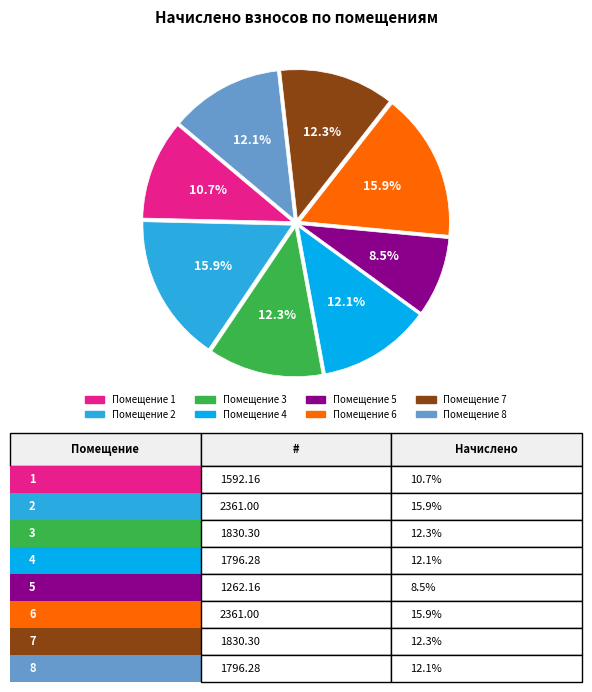

Is there any slice that represents more than half of the pie?

No